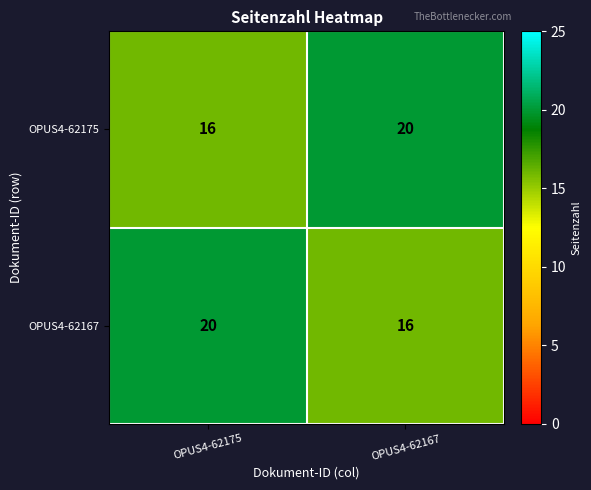

What is the spread (max minus min) of values at OPUS4-62167?

4